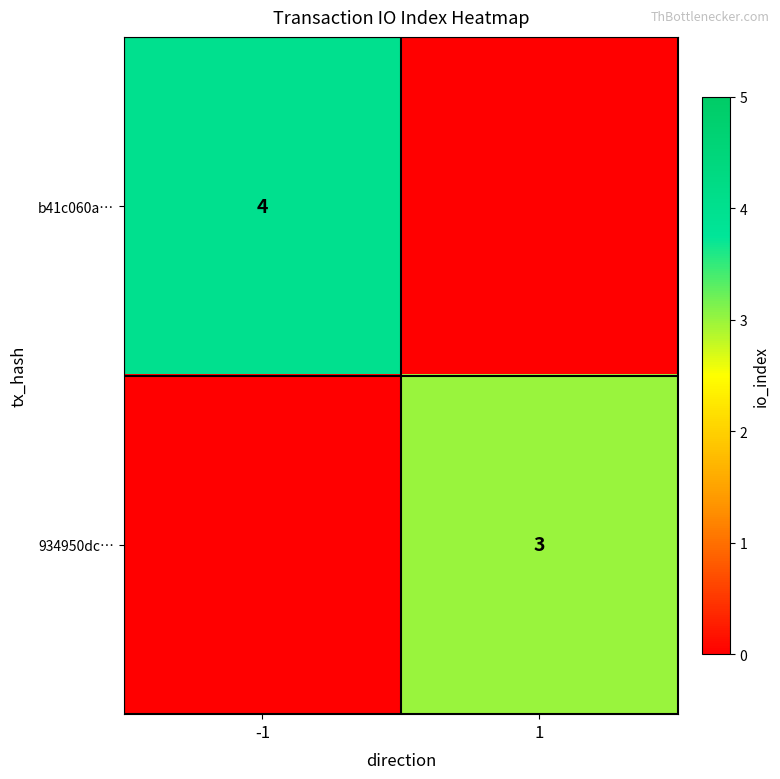

Is the value of b41c060a… at -1 greater than the value of 934950dc… at 1?

Yes